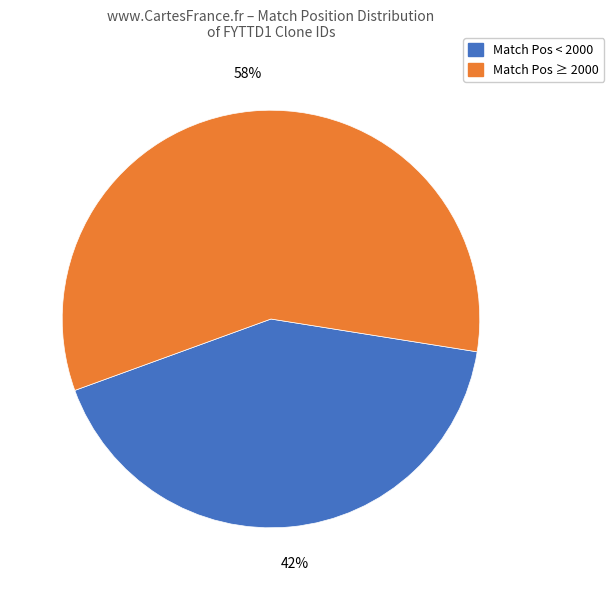

Does any single category account for the majority?

Yes